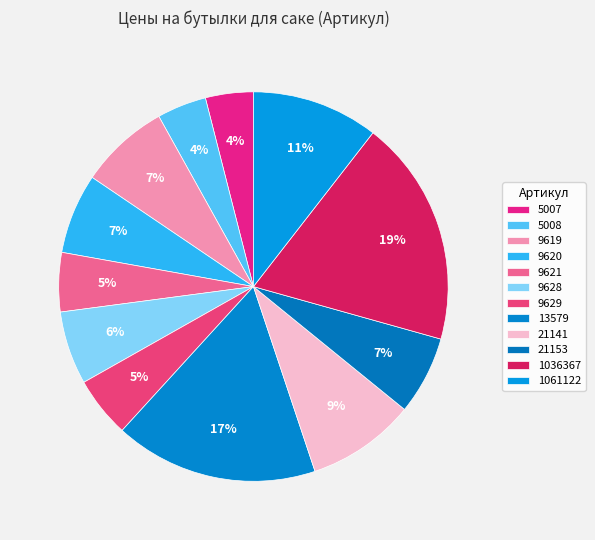

To the nearest percent, what portion does 13579 represent?

17%